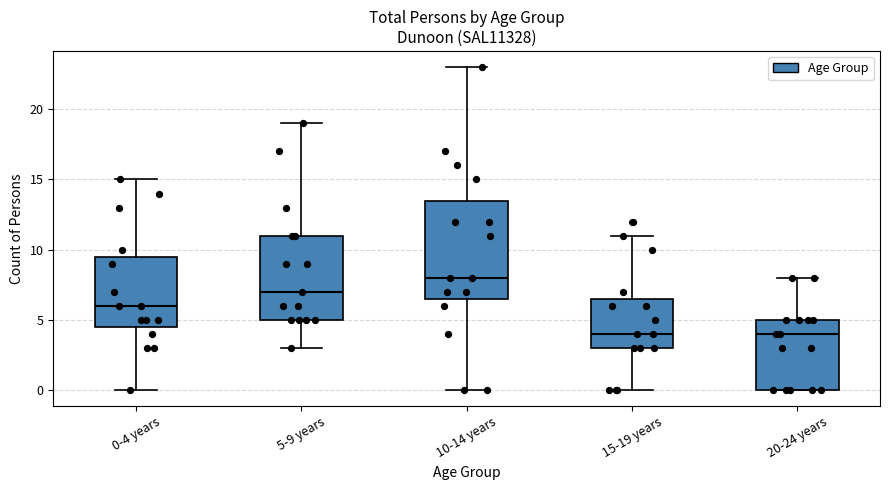

Which box's median line is the highest?

10-14 years